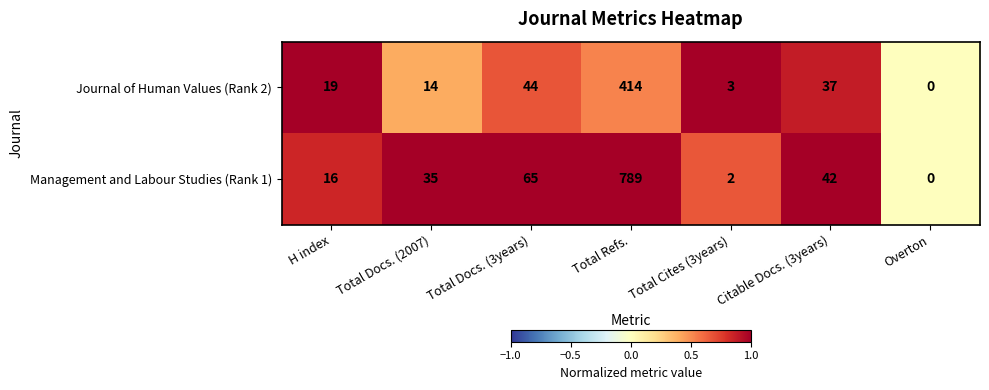

At which category is the sum across all series the highest?

Total Refs.